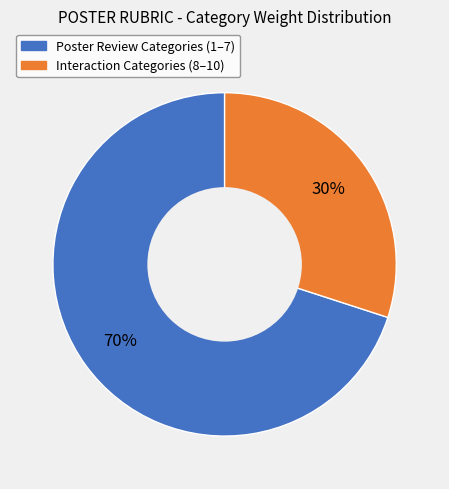

Does any single category account for the majority?

Yes